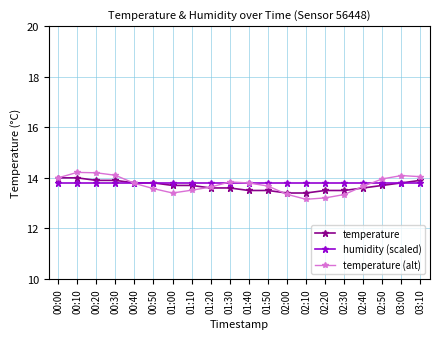

Count the number of data series in this chart.

3